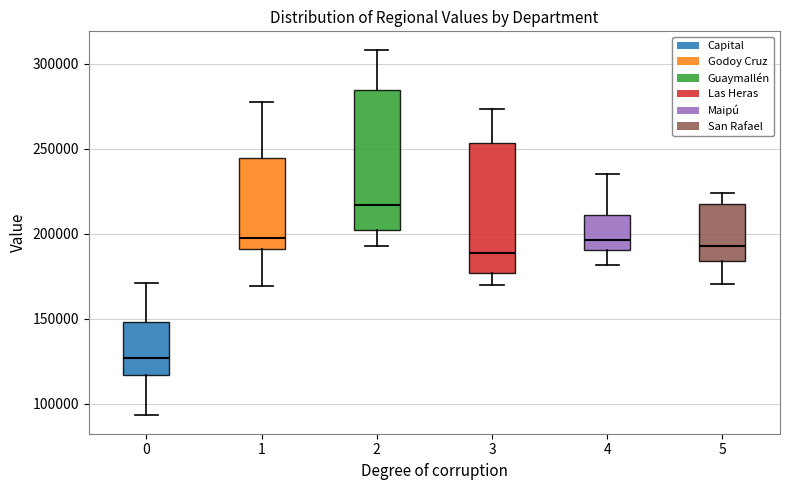

Where does the median line of the box at x = 4 sit on the y-axis? The values are not printed on the chart, so give them approximately, as read against the axis.

195000